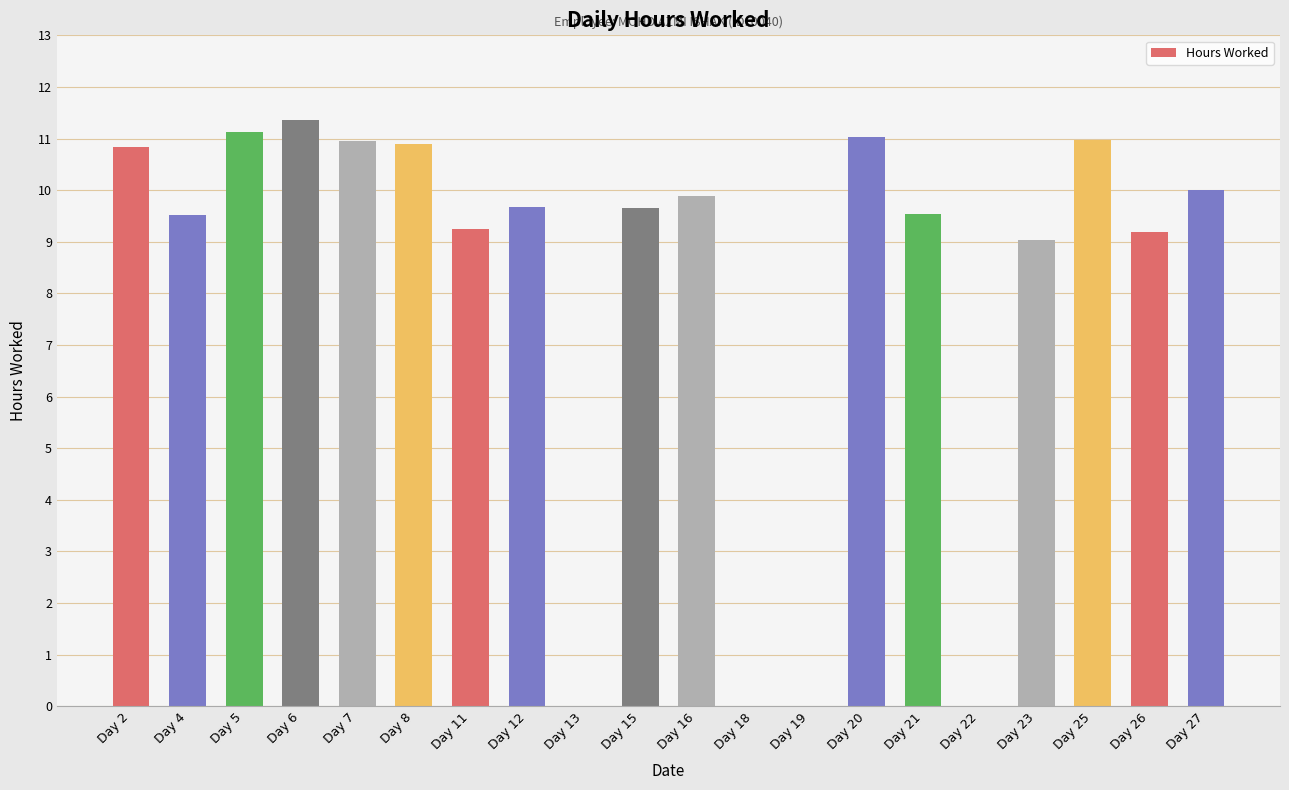

The value at Day 8 is 10.9. True or false?

True